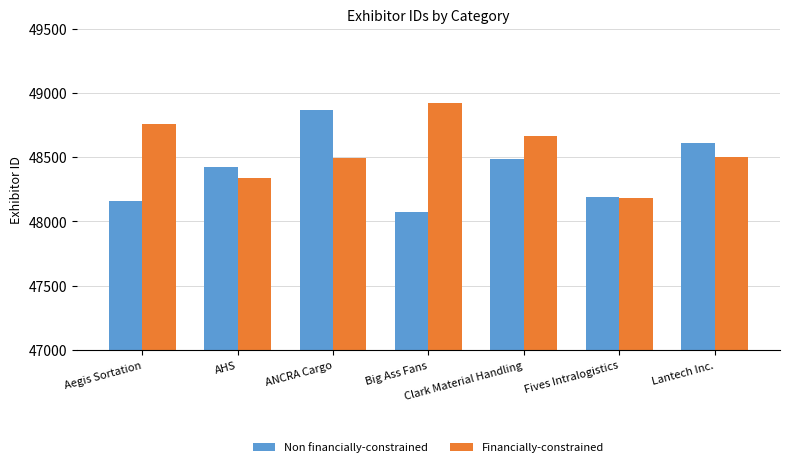

Which category has the lowest value in the Non financially-constrained series?

Big Ass Fans